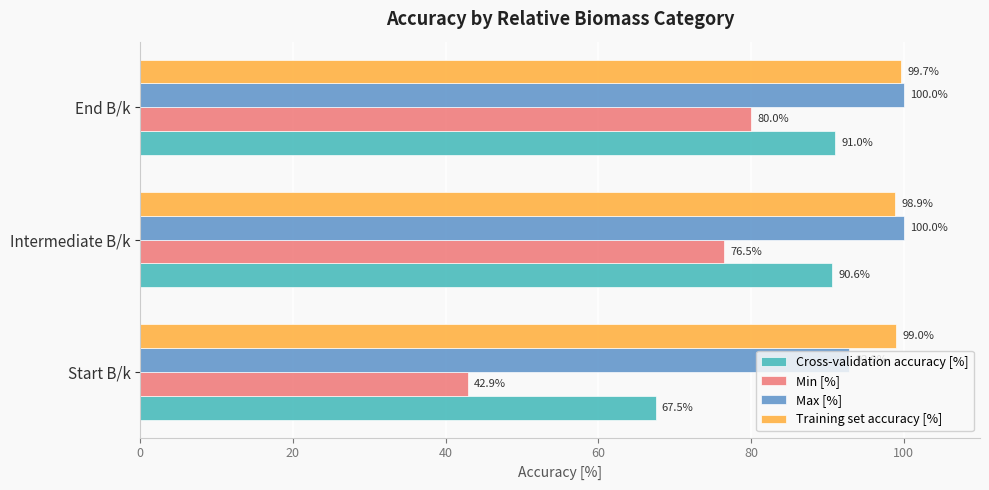

Which series has the largest total across all categories?

Training set accuracy [%]